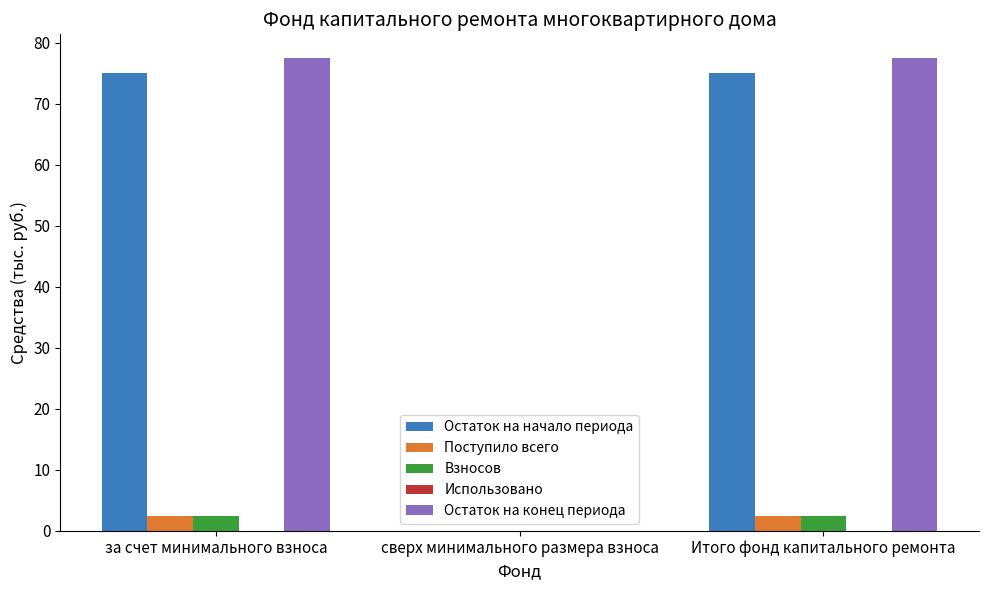

Is the value of Остаток на начало периода at за счет минимального взноса greater than the value of Остаток на конец периода at за счет минимального взноса?

No